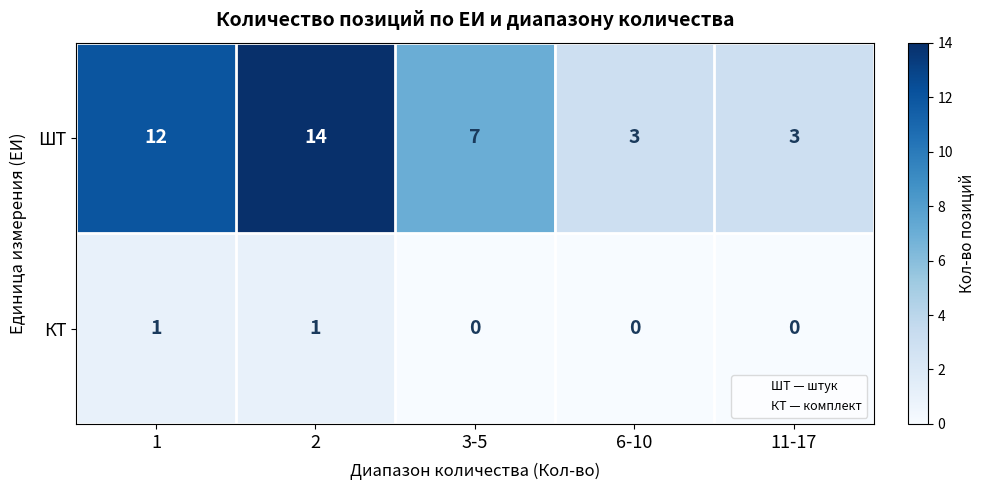

The value of КТ at 3-5 is 0. True or false?

True